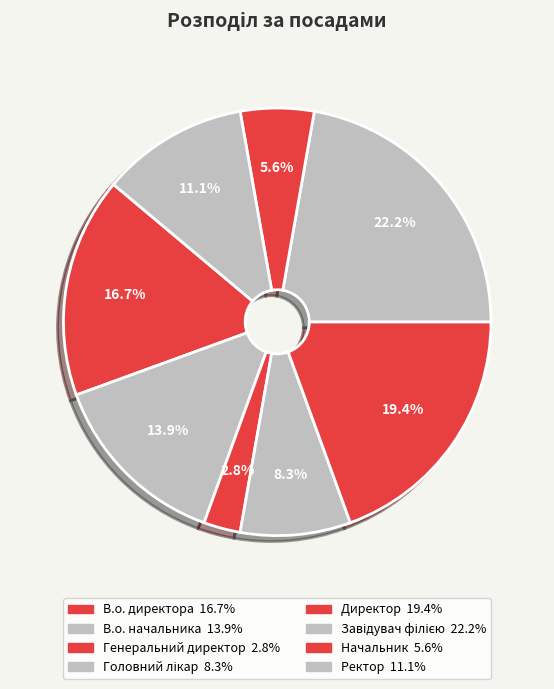

Approximately how many times larger is the value at В.о. директора compared to Директор?

0.9